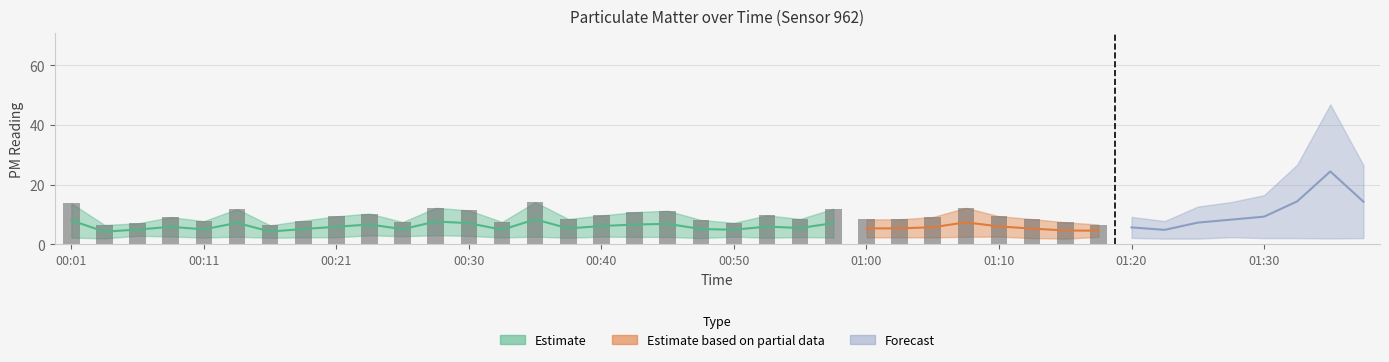

Are the bars horizontal?

No